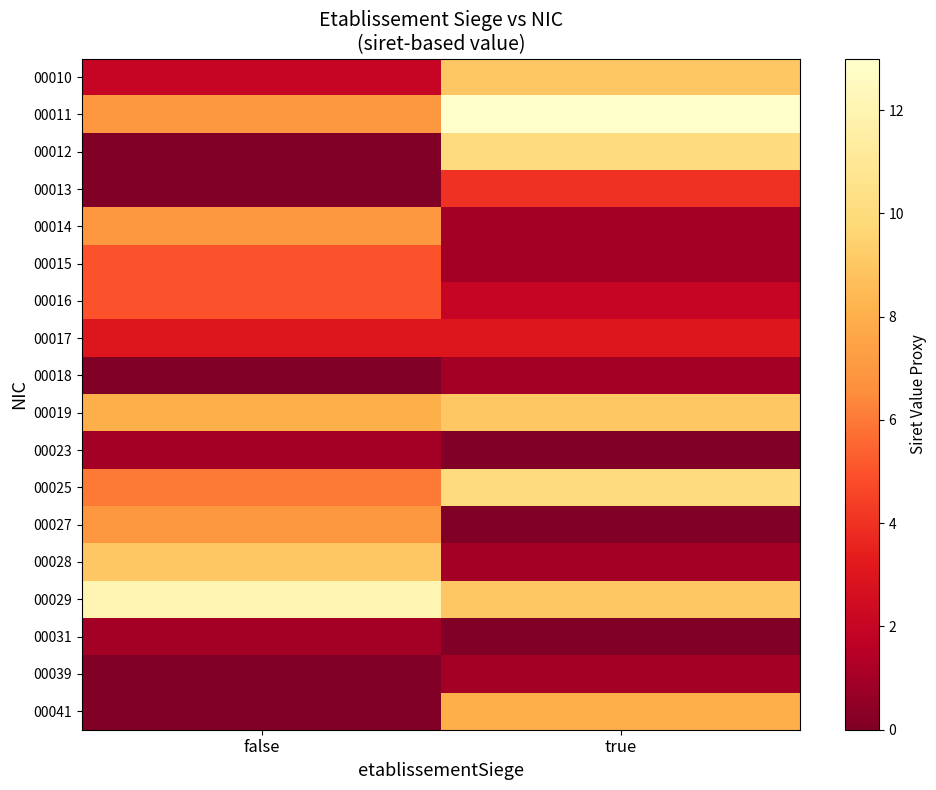

At which category does the chart reach its minimum across all series?

false